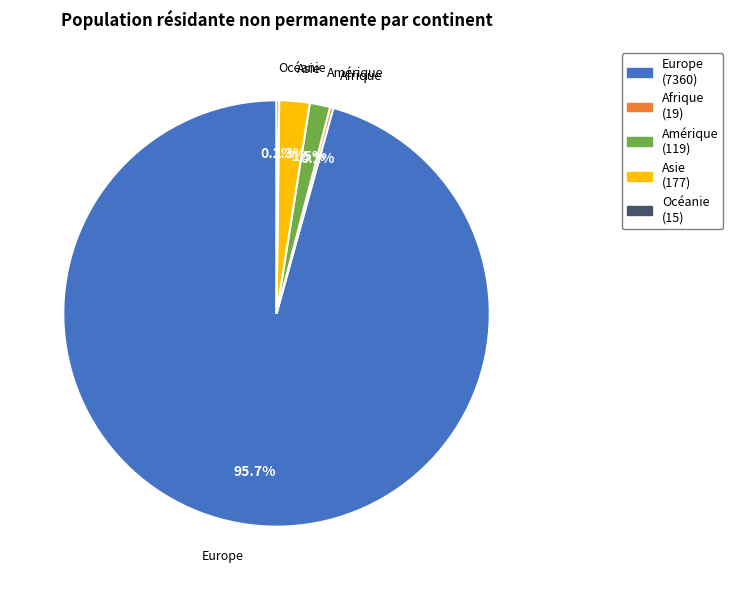

Does Asie account for over 50% of the chart?

No